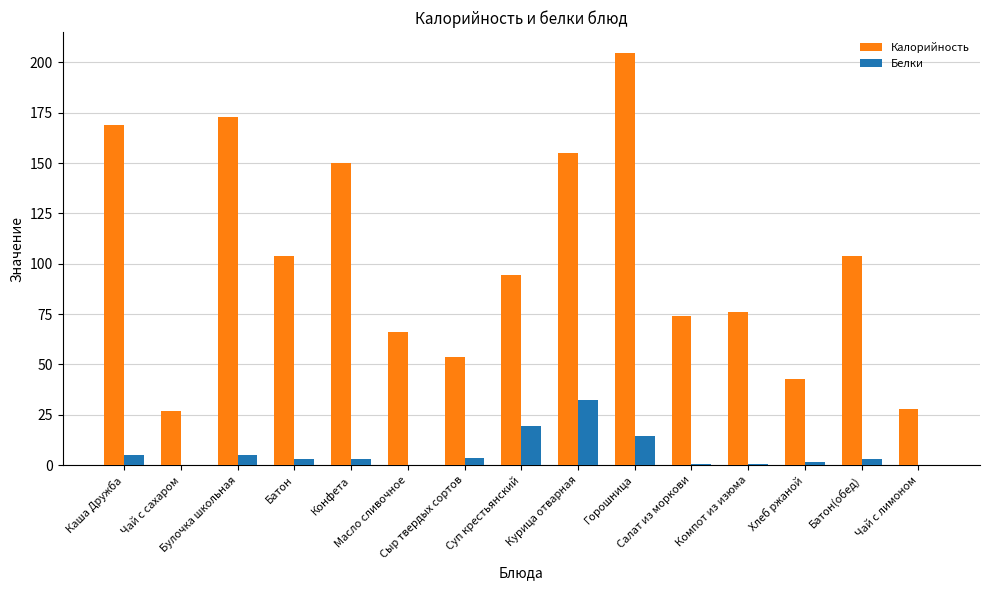

What is the greatest value displayed?

204.8